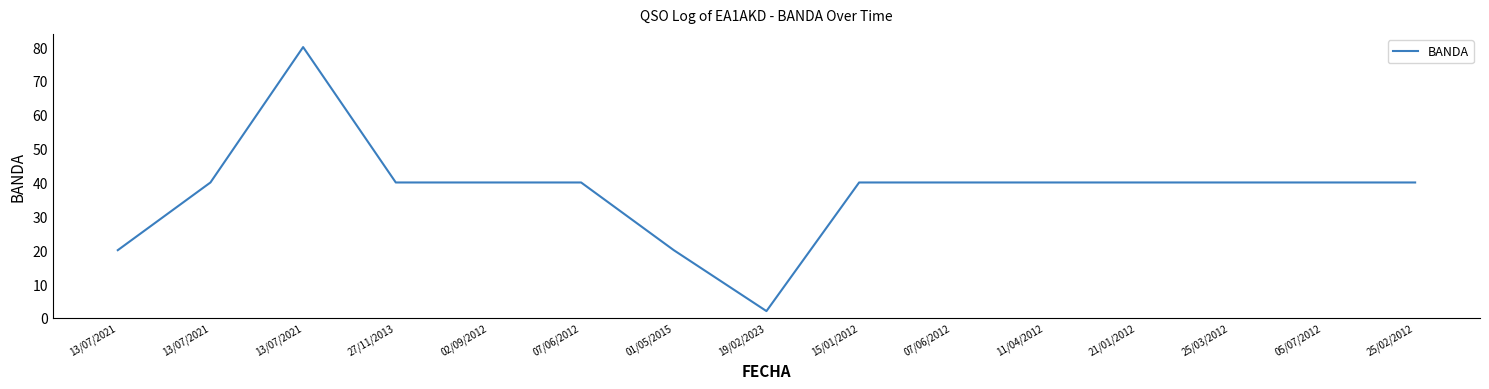

How many lines are shown in the chart?

1